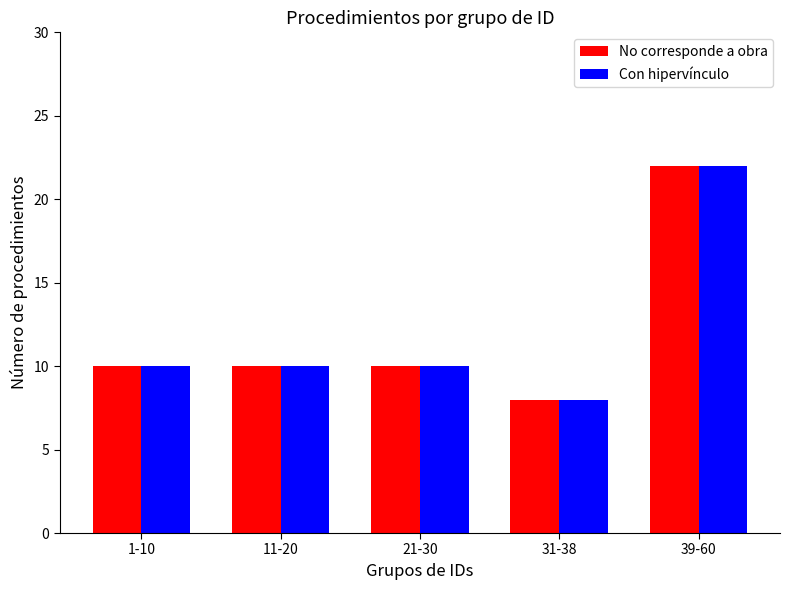

What is the smallest value displayed?

8